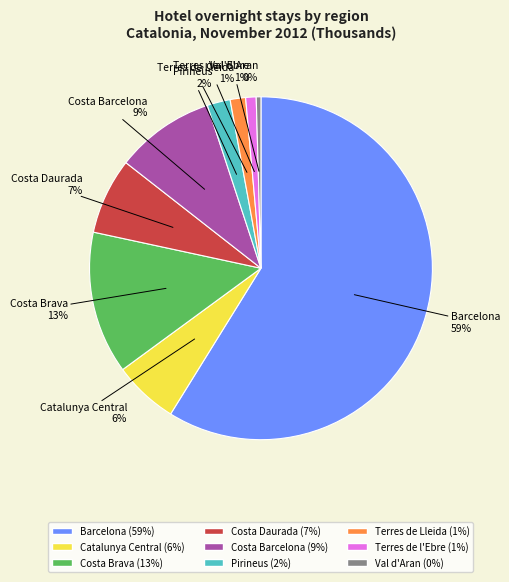

Is it true that Costa Brava is 6% of the pie?

False